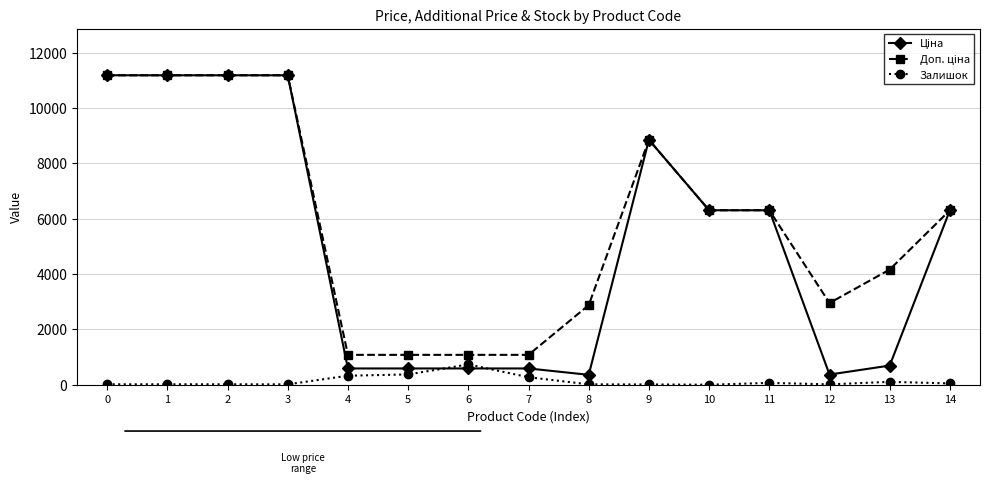

What is the value of the Залишок point at the 6th from the left?

374.0